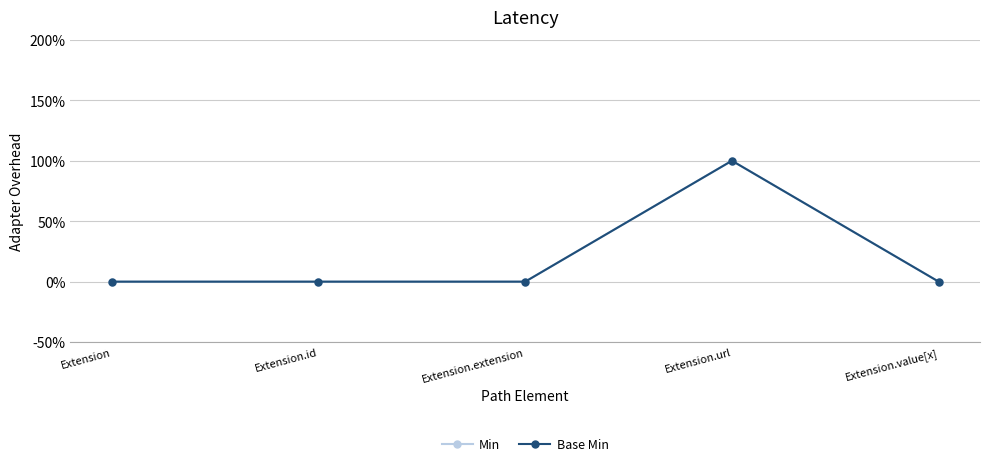

True or false: Base Min and Min intersect in this chart.

False